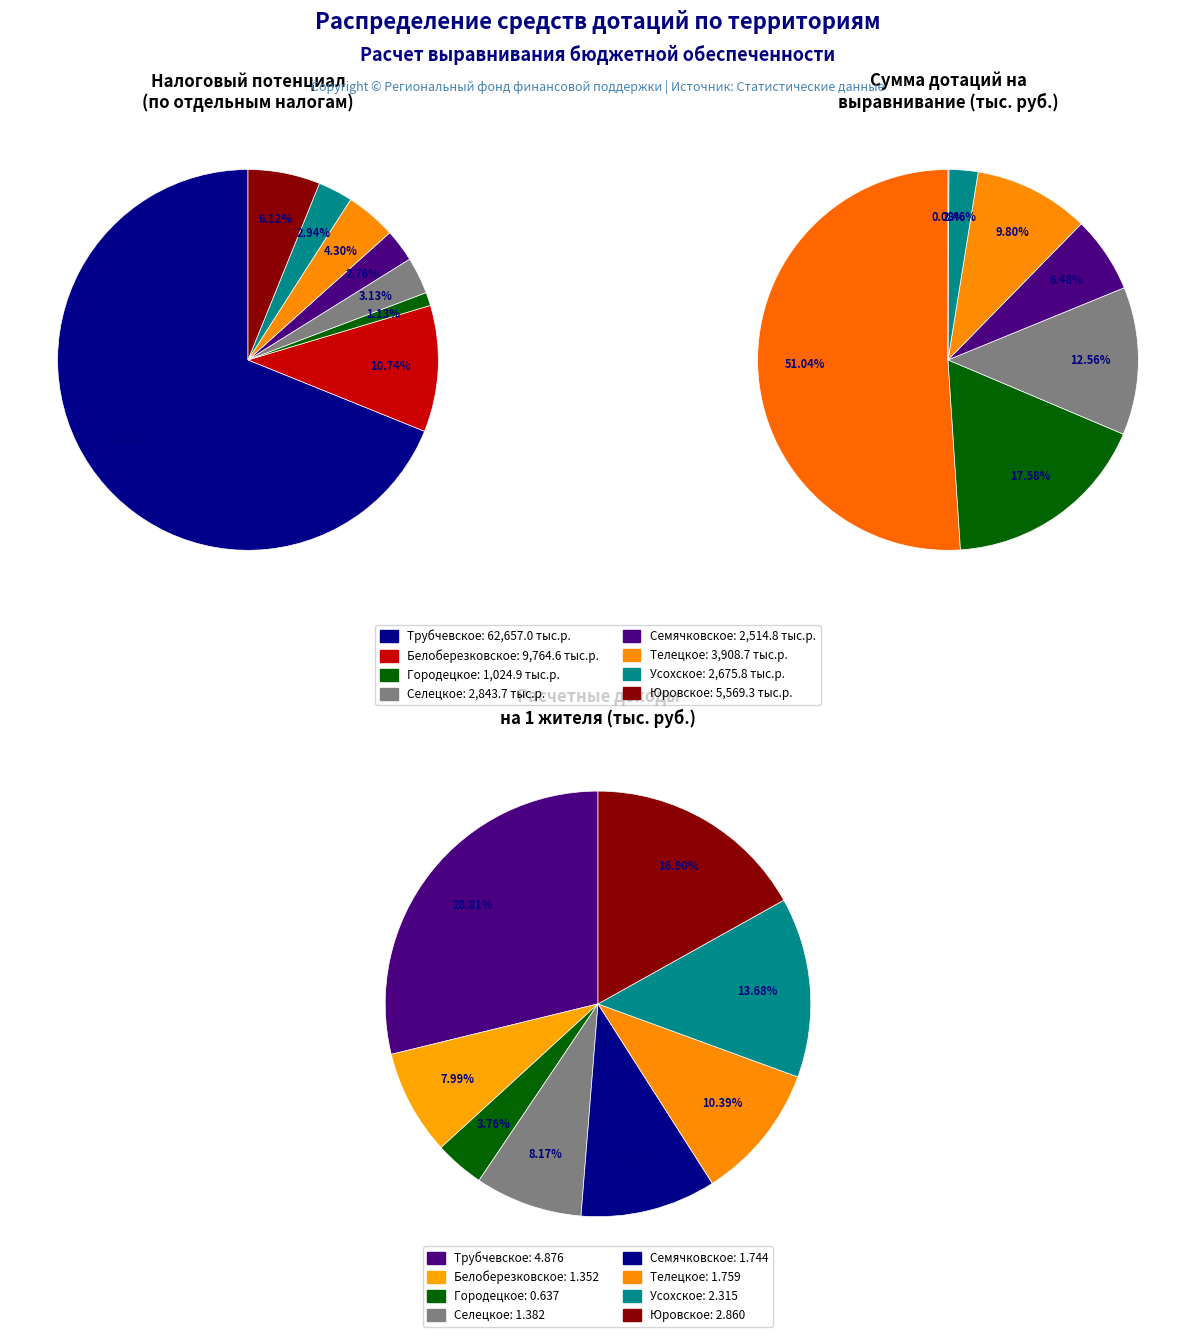

Approximately how many times larger is the value at Телецкое compared to Белоберезковское?

0.4